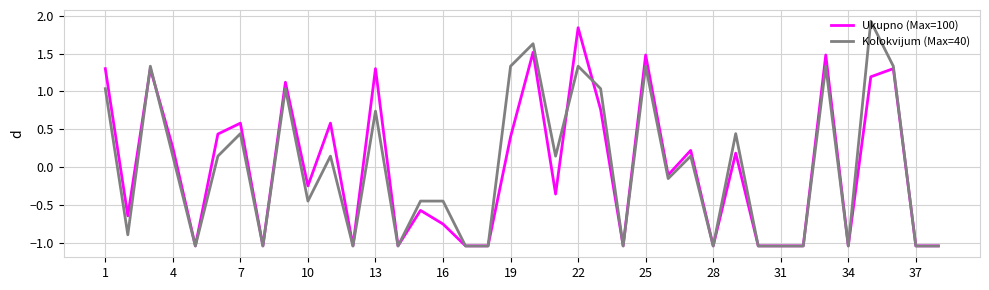

What is the greatest value displayed?

1.9